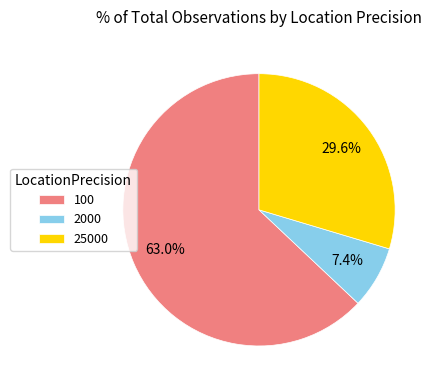

To the nearest percent, what is the difference between the 100 and 25000 slice percentages?

33%